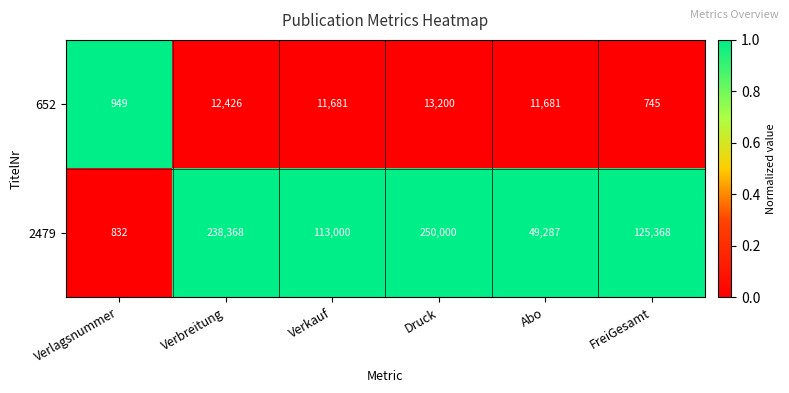

True or false: 652 has a value of 11681 at Abo.

True